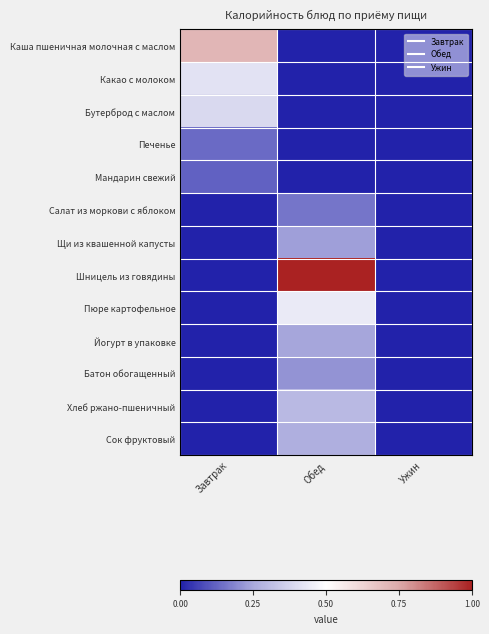

What is the spread (max minus min) of values at Обед?

1.0